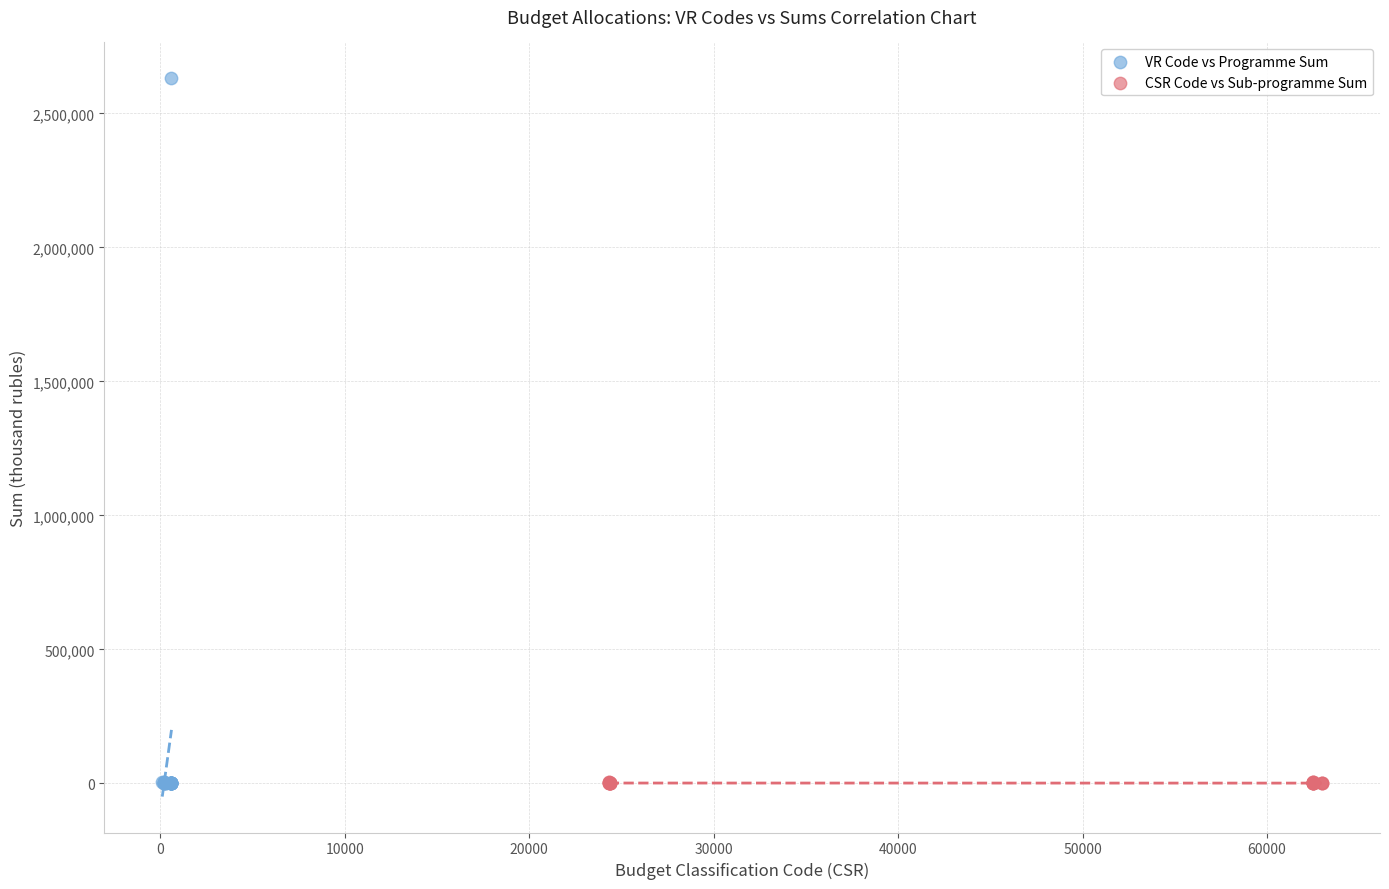

Which series contains the highest Y value?

VR Code vs Programme Sum